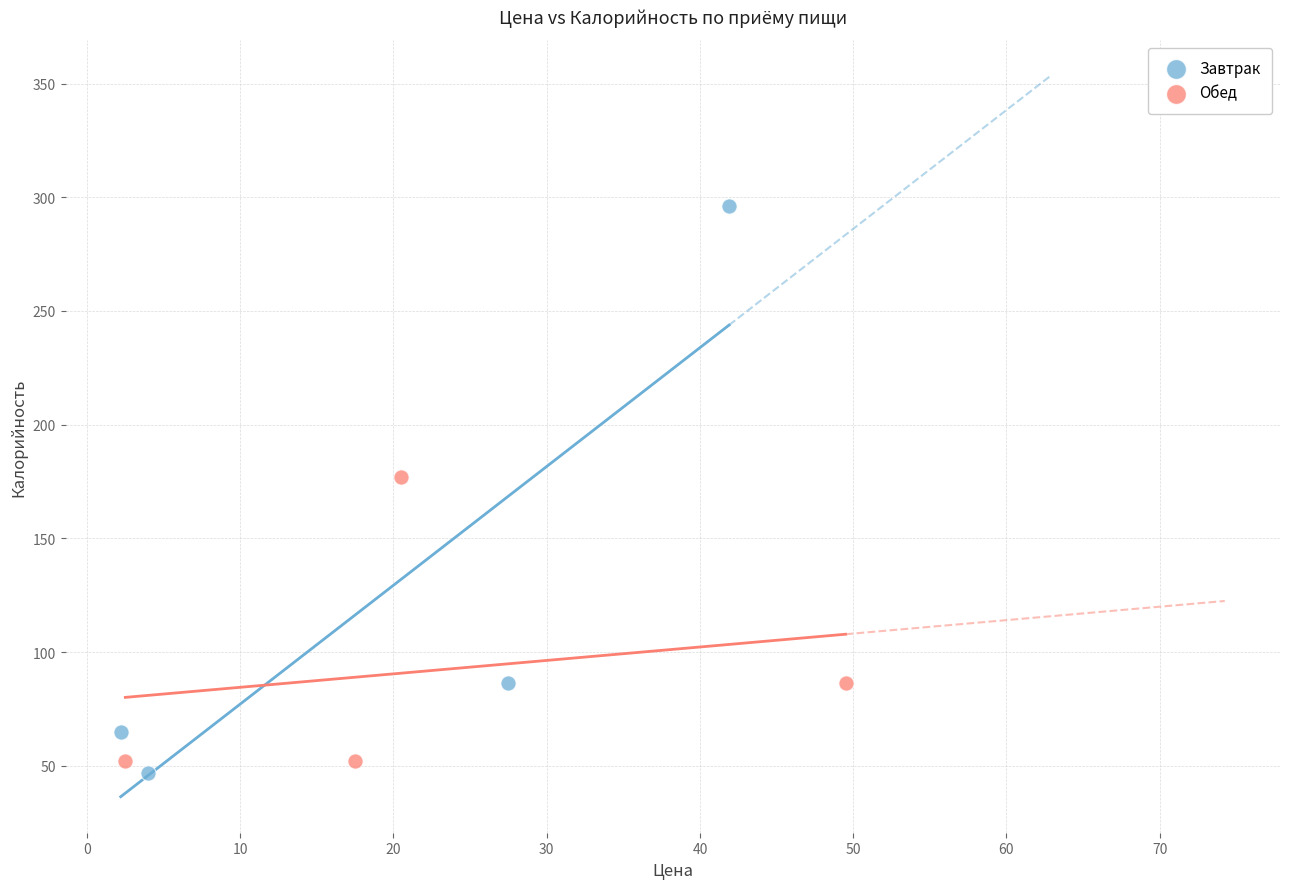

What are all the series names shown in the legend?

Завтрак, Обед